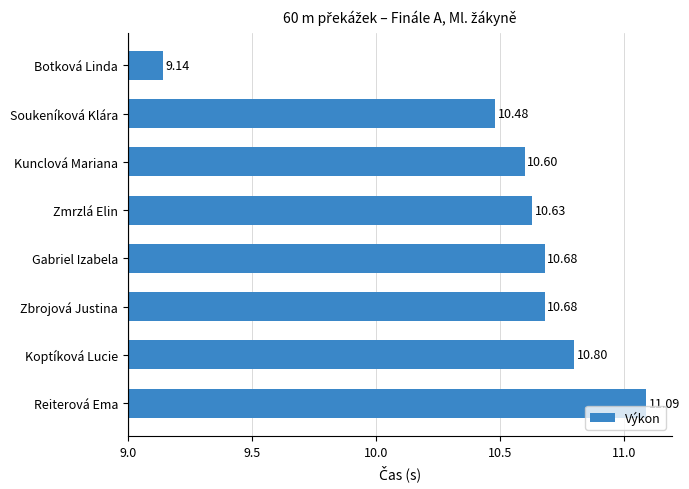

Are the bars horizontal?

Yes